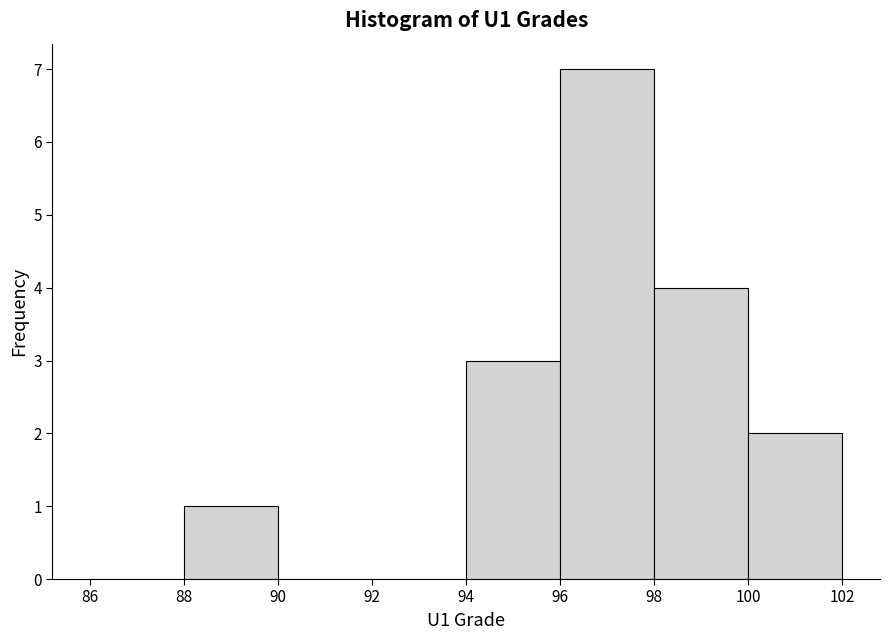

Which range on the x-axis has the tallest bar?

96 to 98